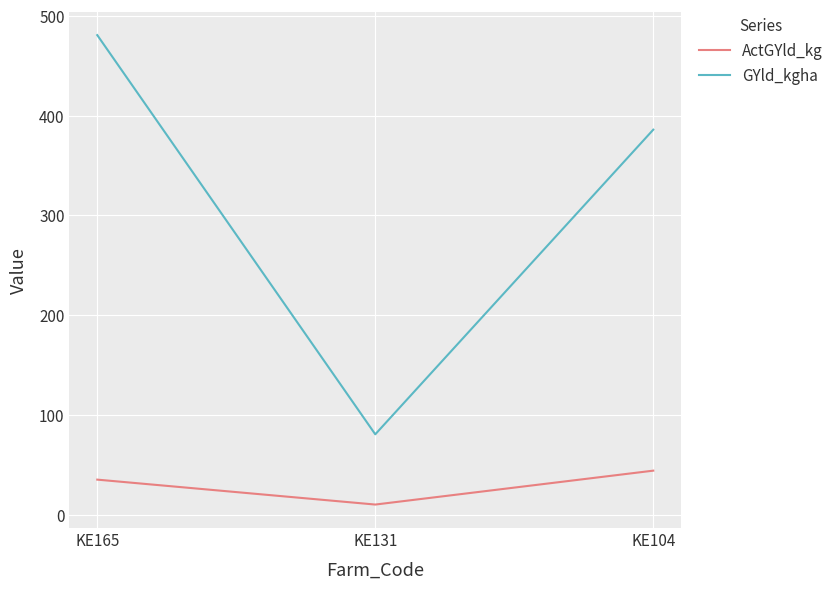

Rank the categories by GYld_kgha value from highest to lowest.

KE165, KE104, KE131